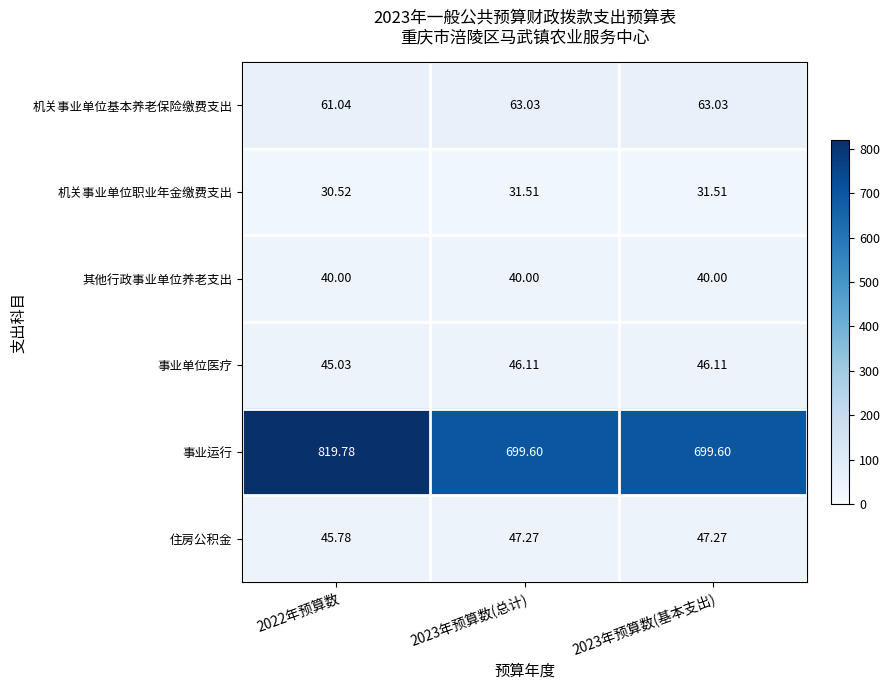

At 2023年预算数(总计), list the series in order from largest to smallest.

事业运行, 机关事业单位基本养老保险缴费支出, 住房公积金, 事业单位医疗, 其他行政事业单位养老支出, 机关事业单位职业年金缴费支出